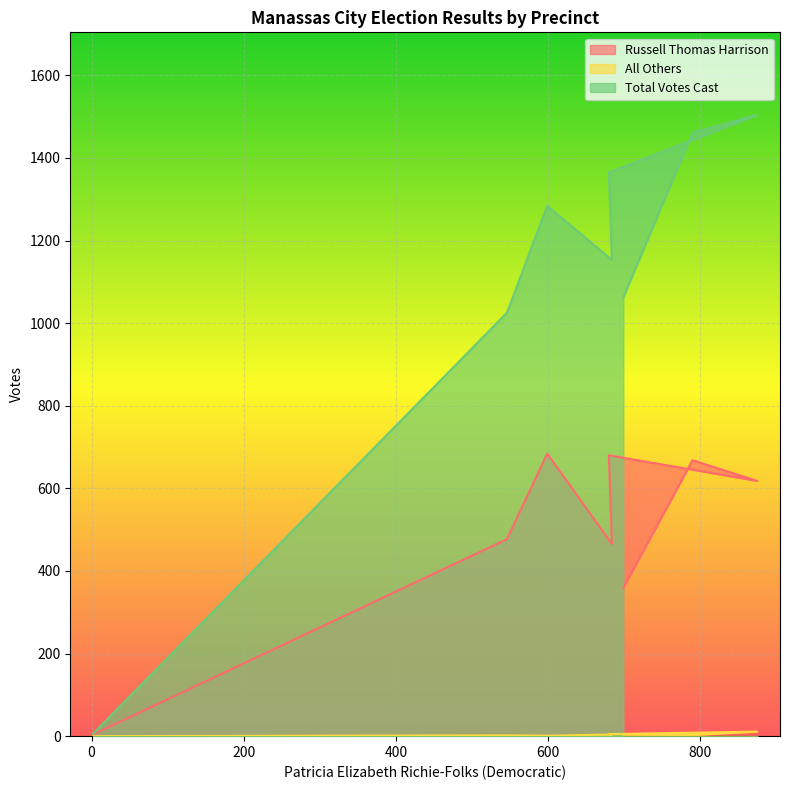

How many interior local valleys does the Total Votes Cast series have?

1